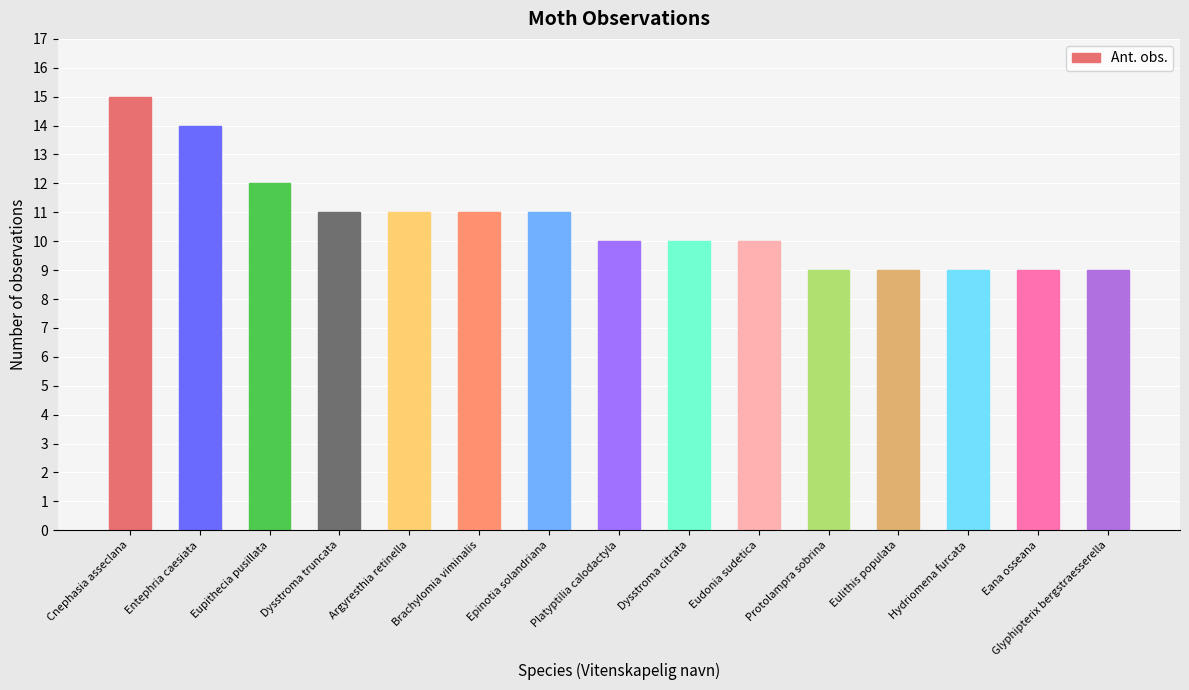

Reading right to left, list all the values displayed in this chart.

9	9	9	9	9	10	10	10	11	11	11	11	12	14	15